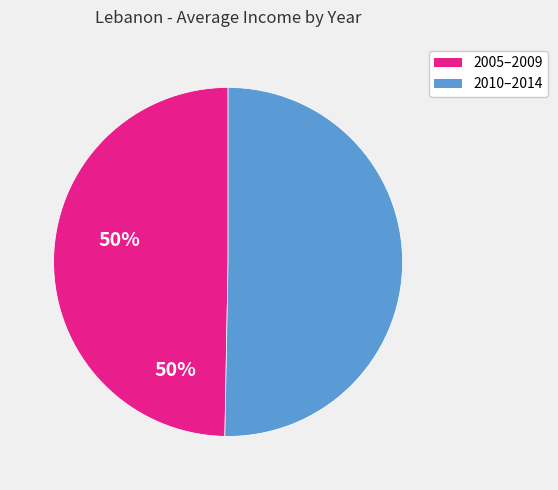

Does any single category account for the majority?

Yes